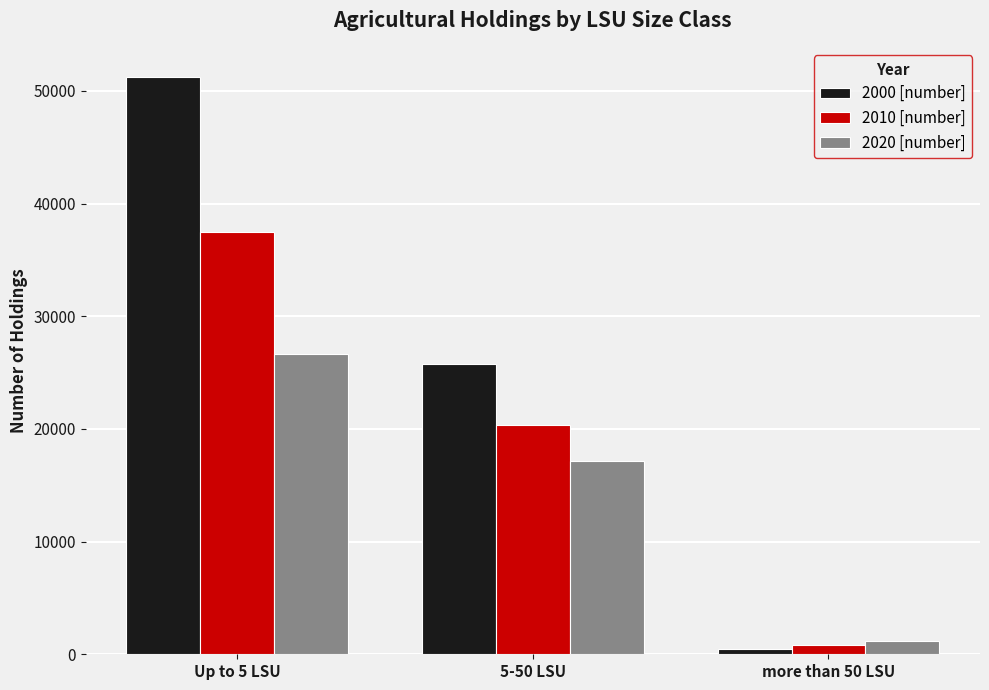

At Up to 5 LSU, list the series in order from largest to smallest.

2000 [number], 2010 [number], 2020 [number]